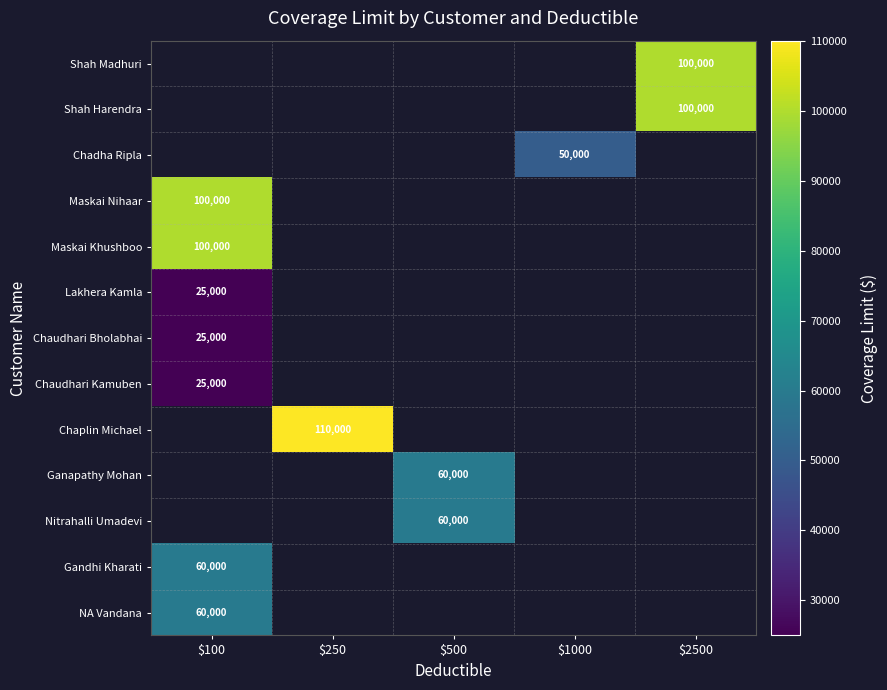

Is it true that Chadha Ripla equals 69546 at $1000?

False